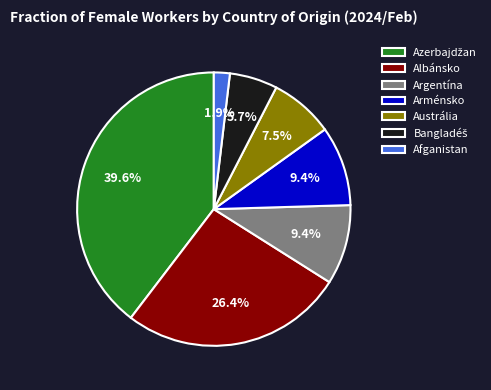

How much of the chart is everything except Albánsko?

73.6%